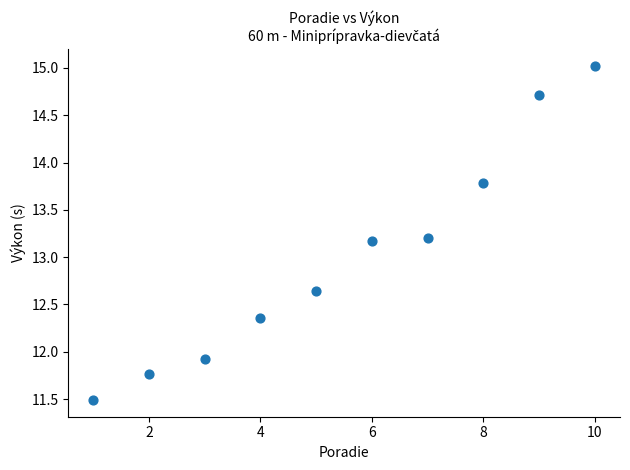

What is the range of Y values (max minus min)?

3.5